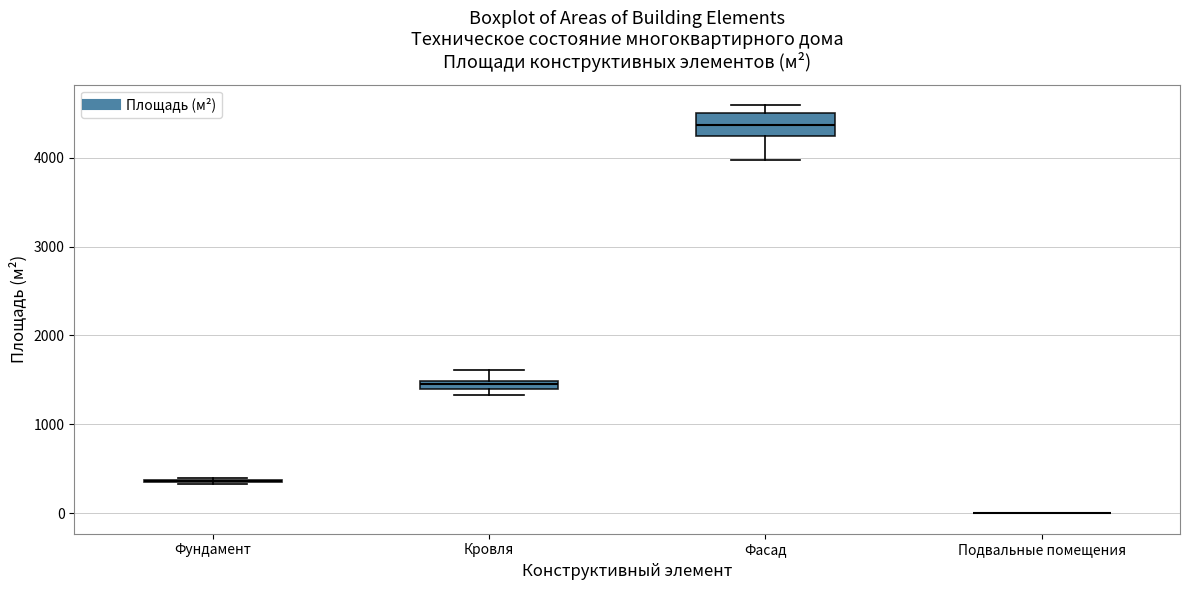

Which box is the tallest, from its lower edge to its upper edge?

Фасад